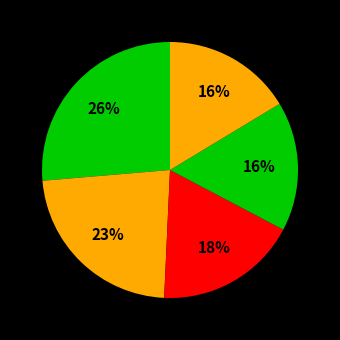

Count the number of slices in the pie.

5